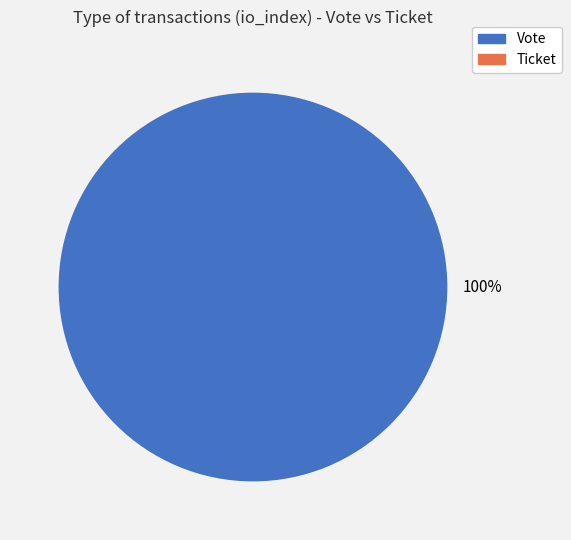

To the nearest percent, what is the difference between the largest and smallest slice percentages?

100%